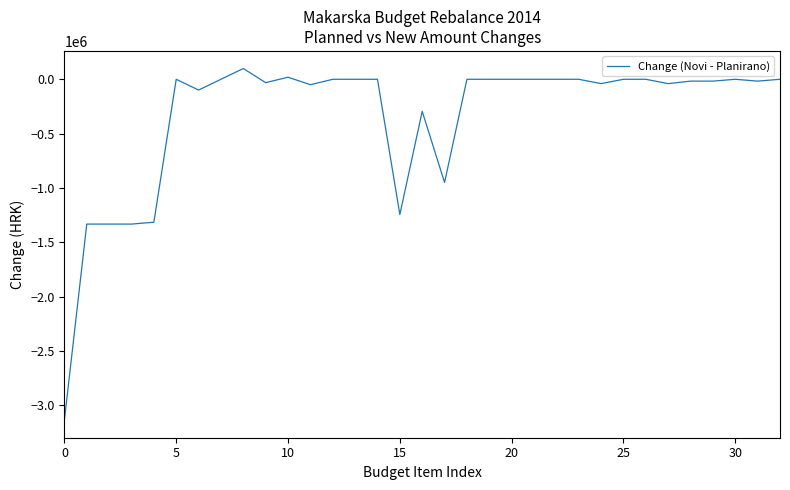

What is the maximum value shown in the chart?

99149